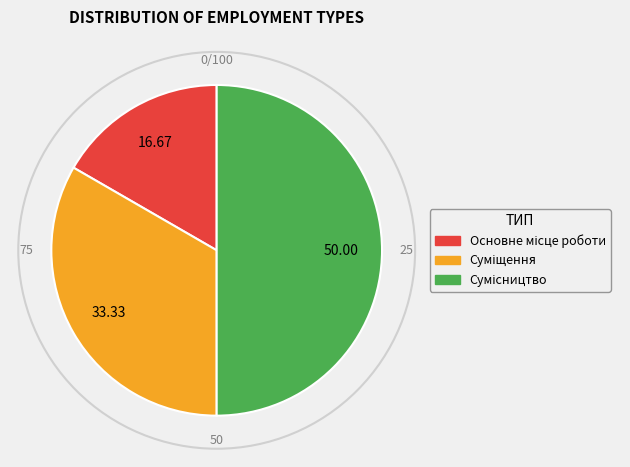

To the nearest percent, what is the average slice percentage?

33%